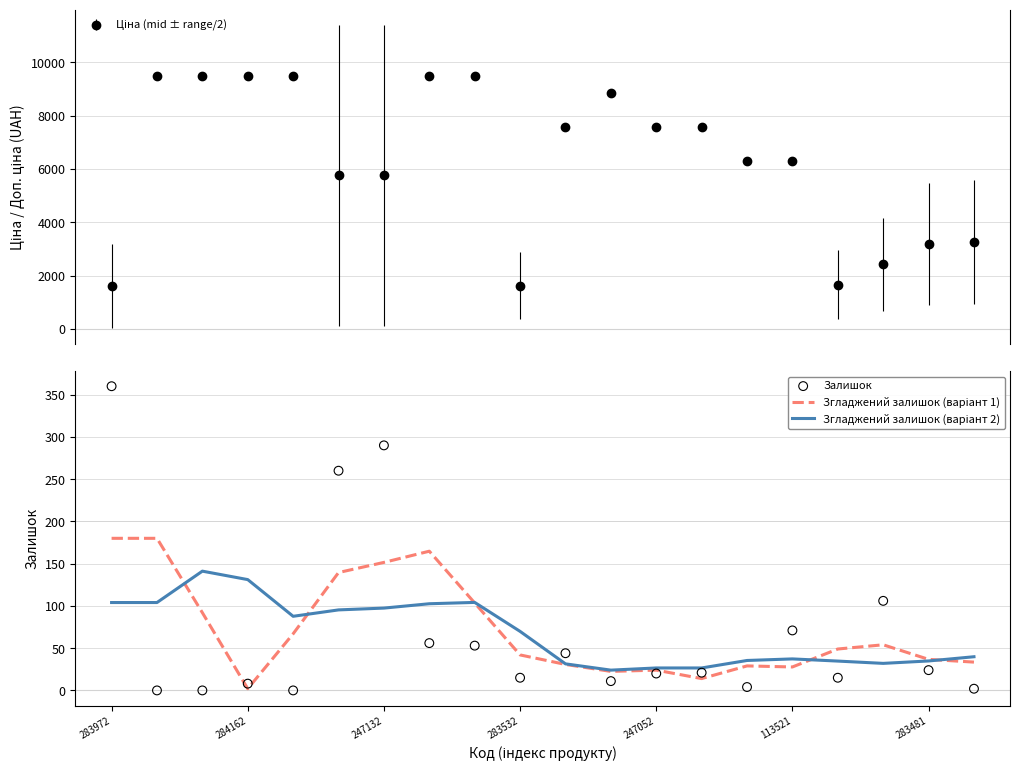

Which series has the widest spread of Y values?

Залишок